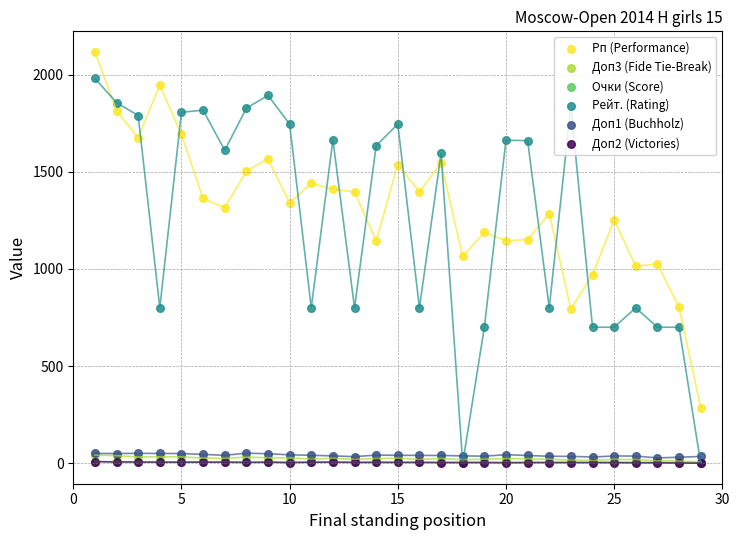

Is the value of Рп (Performance) at 20 greater than the value of Очки (Score) at 10?

Yes